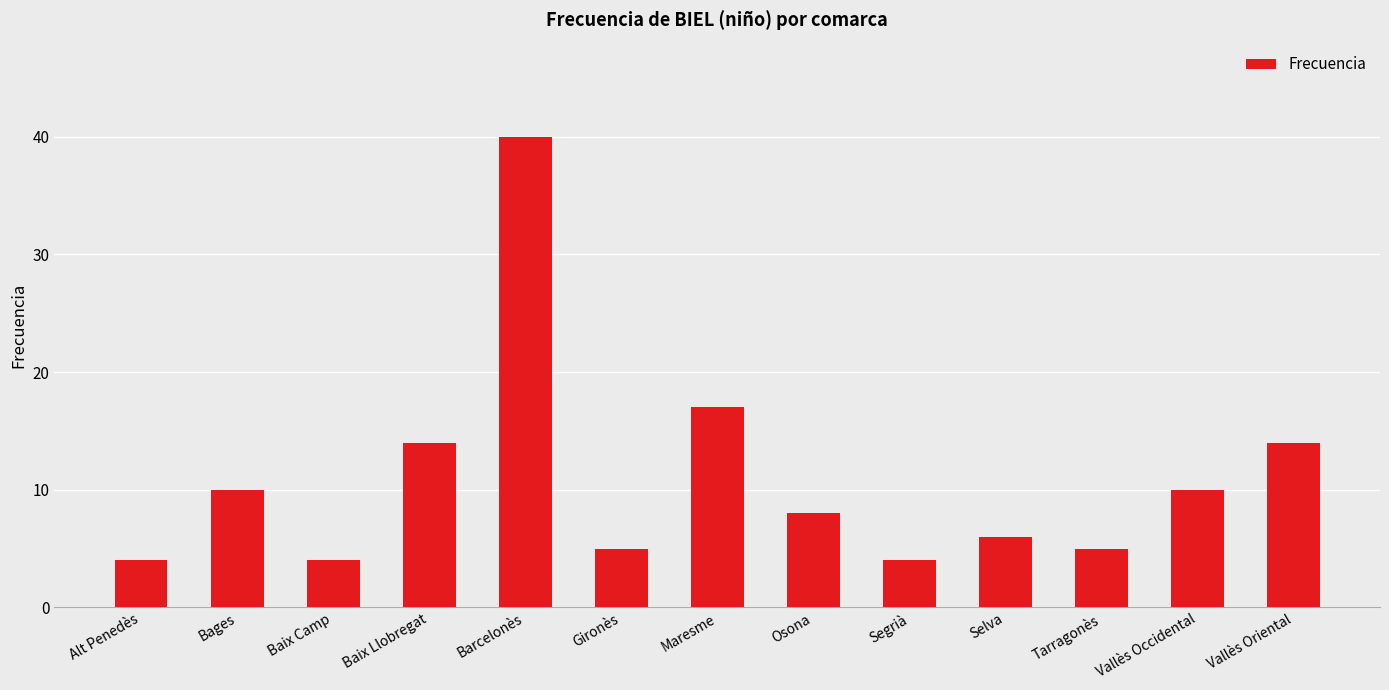

How many categories are shown in the chart?

13